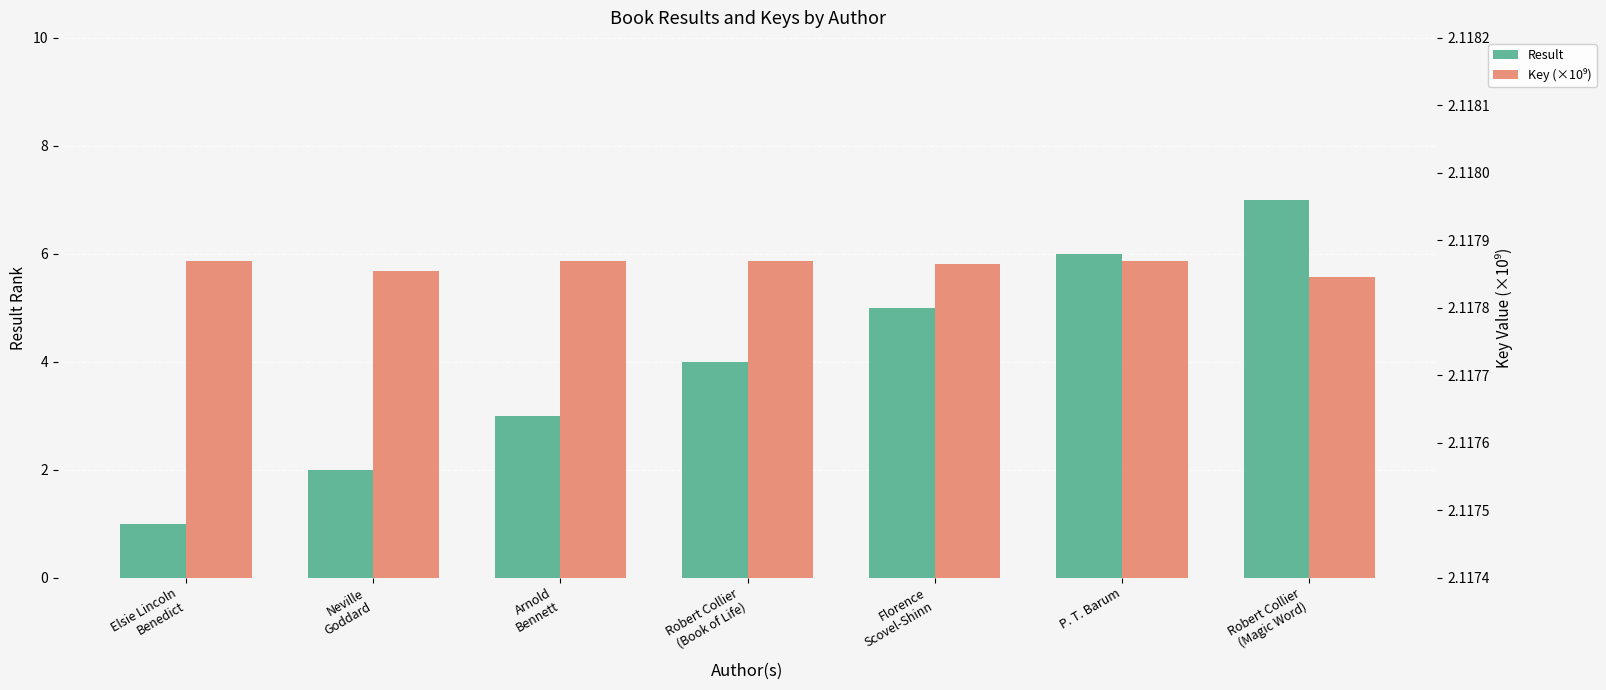

What is the total value across all series at Neville
Goddard?

4.1